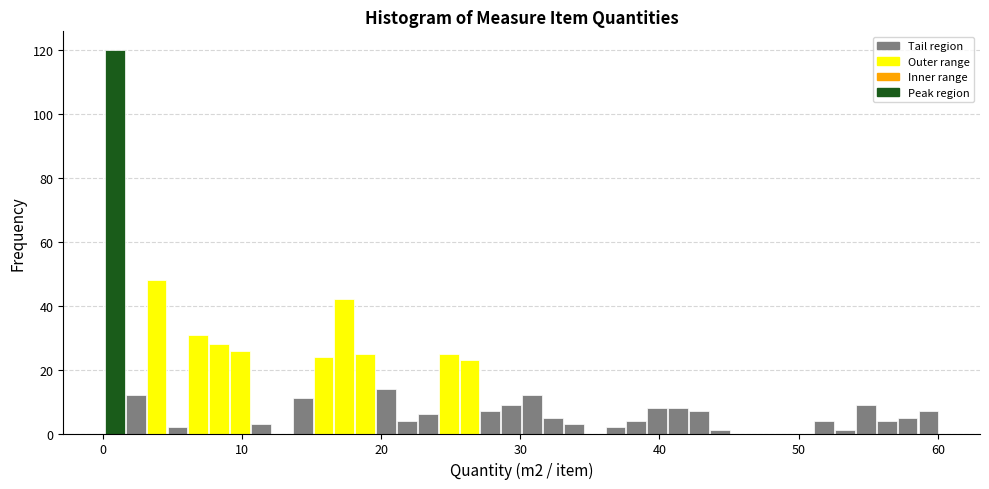

Around what value on the x-axis is the tallest bar? Give the approximate position of its centre, as read against the axis.

1